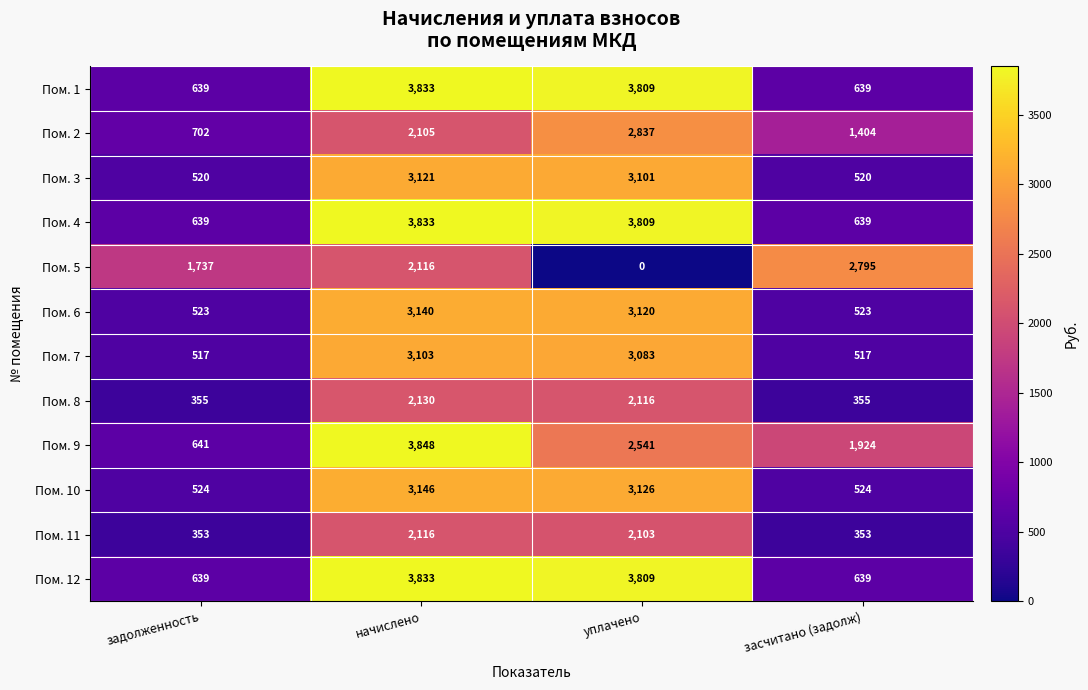

Which category has the highest value across all series?

начислено